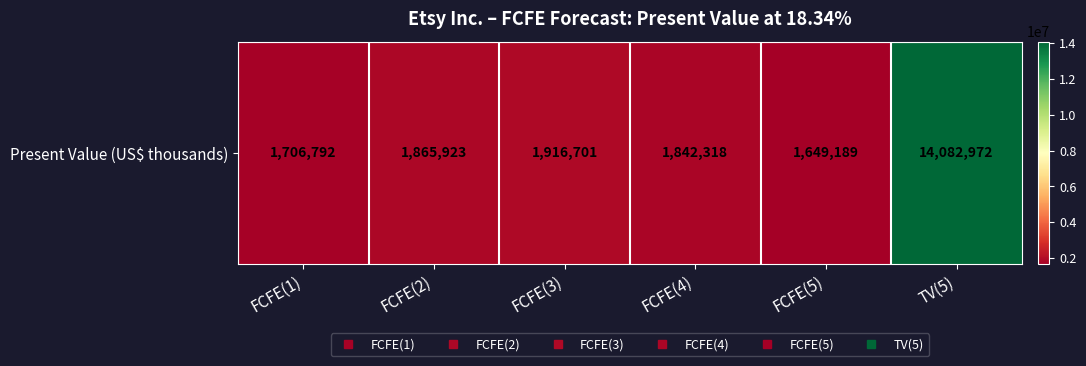

What is the change in value from FCFE(2) to FCFE(5)?

-216734